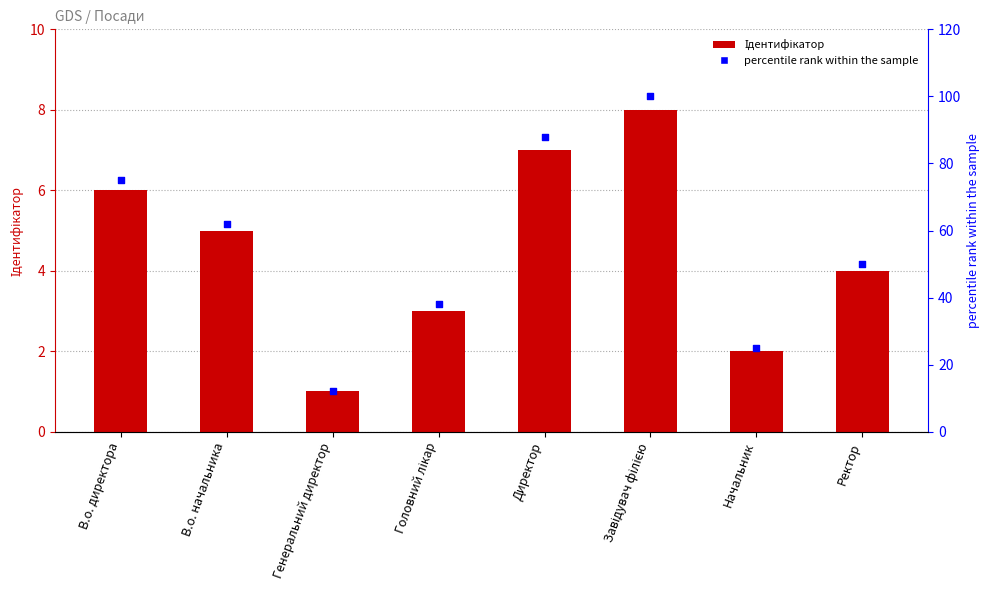

At which category is the sum across all series the highest?

Завідувач філією